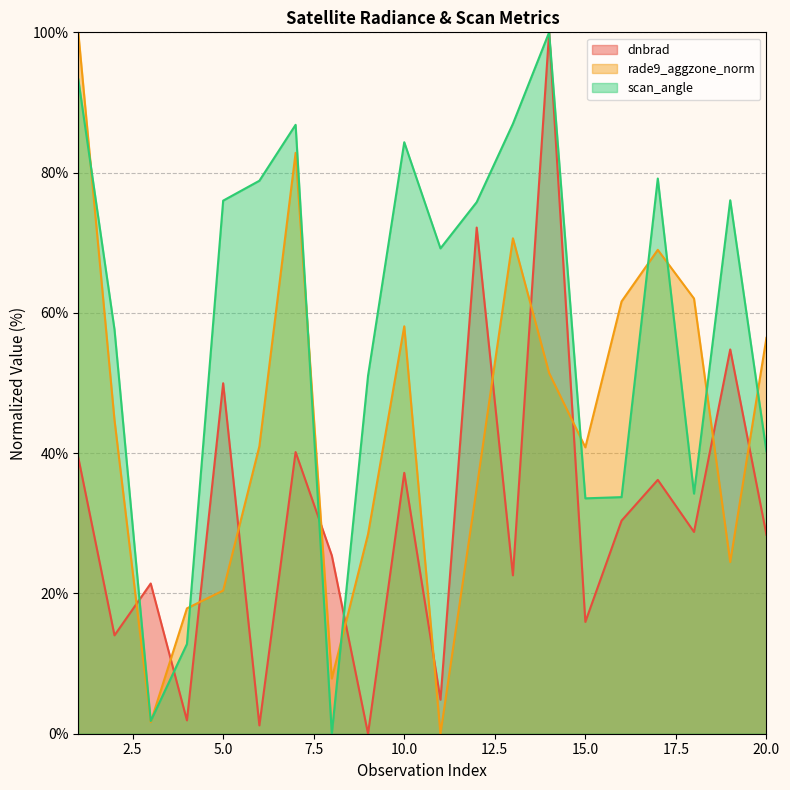

What is the sum of all dnbrad values?

624.7